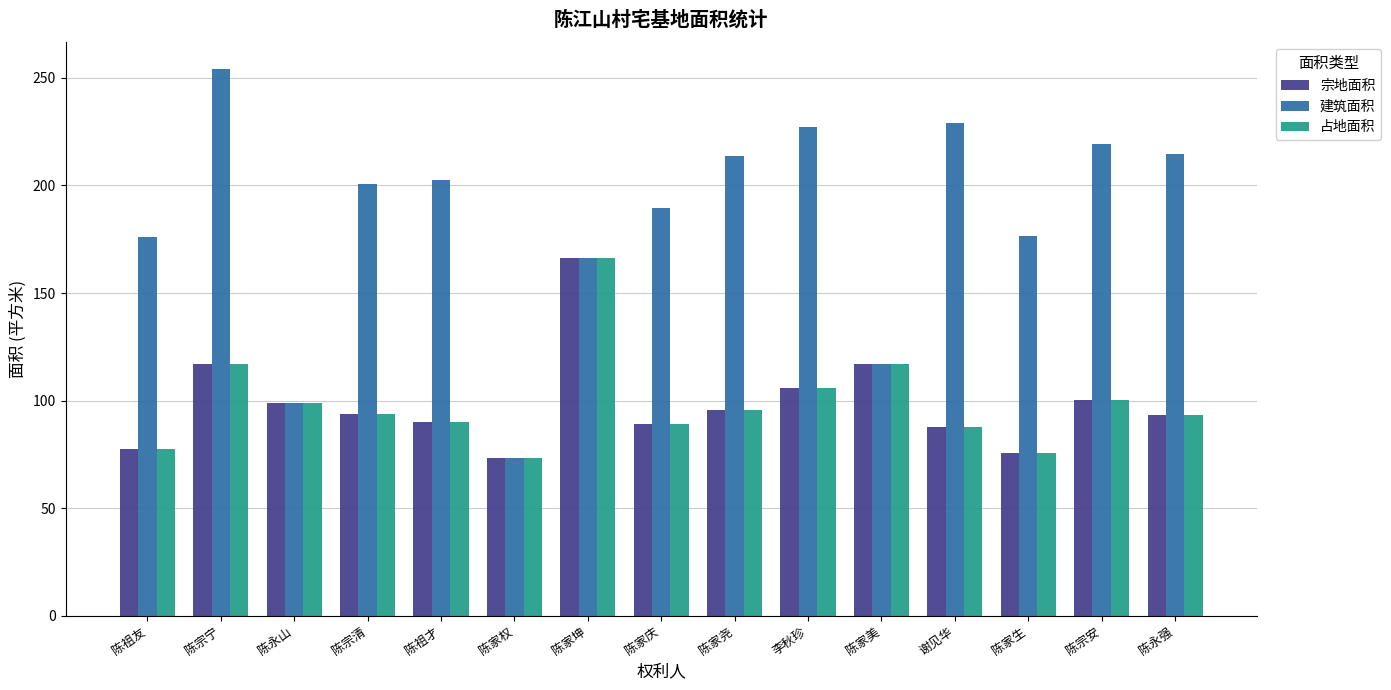

Read the 占地面积 value at 陈家庆.

89.2